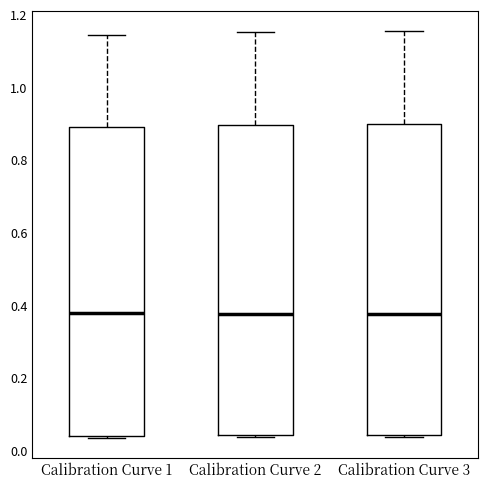

Reading left to right, transcribe this box plot: for each box, give where its median line is, the range the box spans, and where its two whiskers end, as read against the y-axis. The values are not printed on the chart, so give them approximately, as read against the axis.

Calibration Curve 1: median 0.38, box 0.04 to 0.90, whiskers 0.04 to 1.14
Calibration Curve 2: median 0.38, box 0.04 to 0.90, whiskers 0.04 (just below the box's lower edge) to 1.16
Calibration Curve 3: median 0.38, box 0.04 to 0.90, whiskers 0.04 (just below the box's lower edge) to 1.16